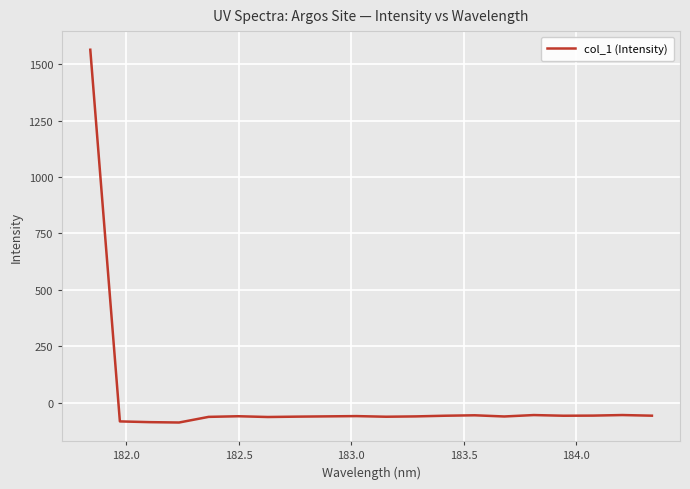

Count the number of data series in this chart.

1